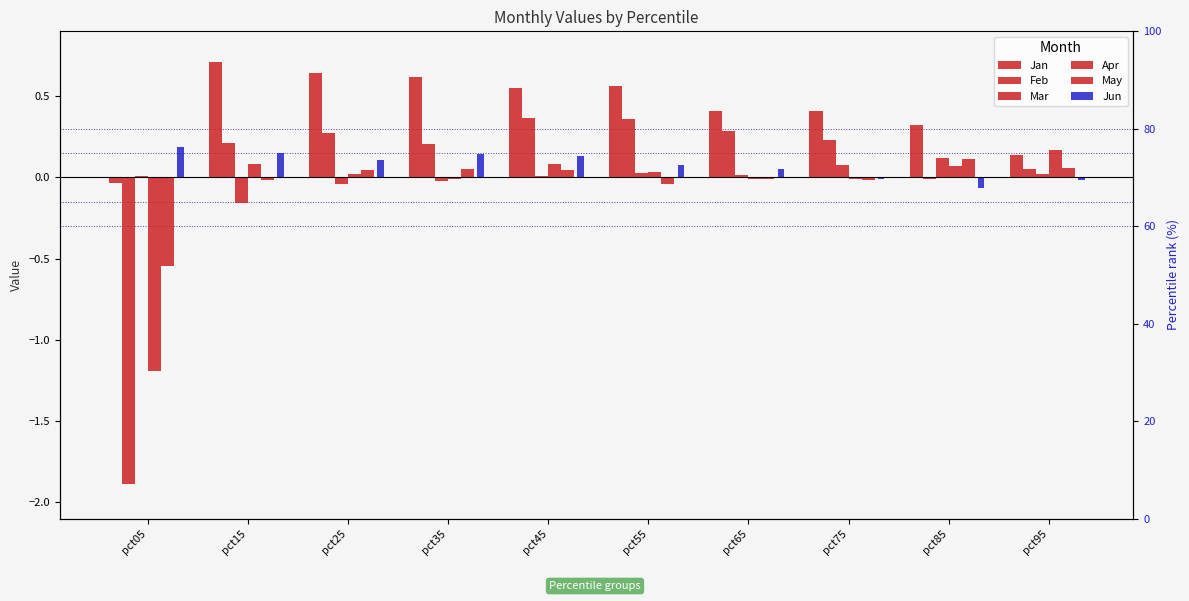

What is the total value across all series at pct45?

1.2